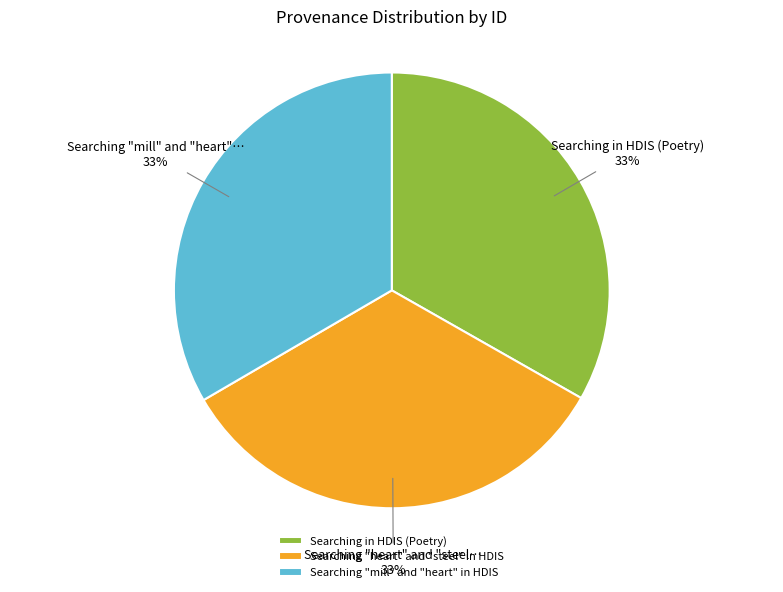

Is Searching "heart" and "steel" in HDIS the majority of the pie?

No